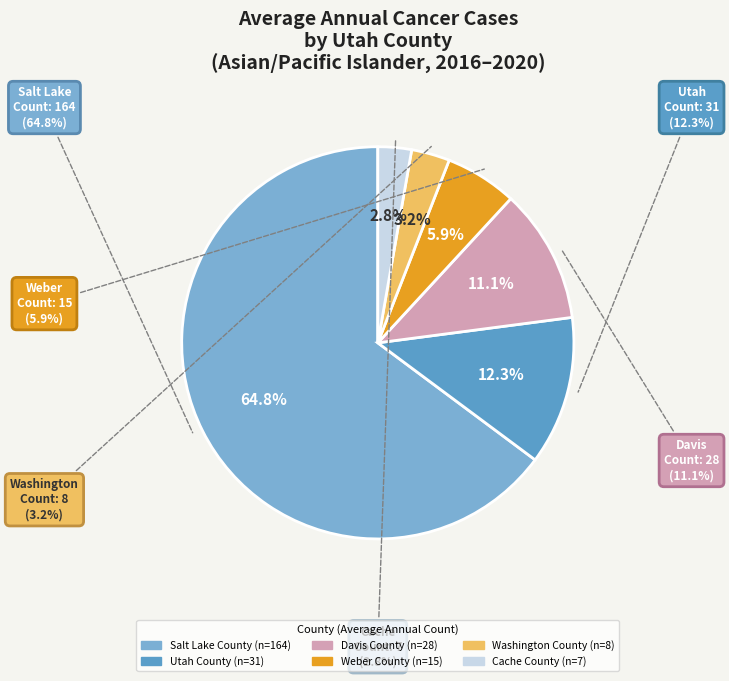

Is Cache County the majority of the pie?

No